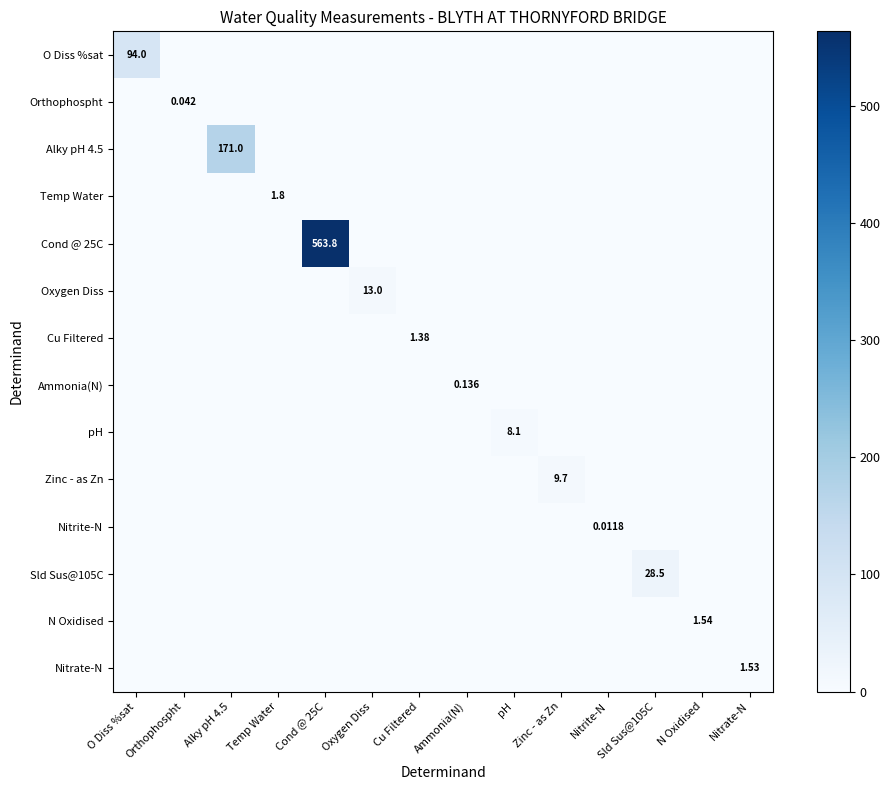

At Oxygen Diss, list the series in order from largest to smallest.

Oxygen Diss, O Diss %sat, Orthophospht, Alky pH 4.5, Temp Water, Cond @ 25C, Cu Filtered, Ammonia(N), pH, Zinc - as Zn, Nitrite-N, Sld Sus@105C, N Oxidised, Nitrate-N